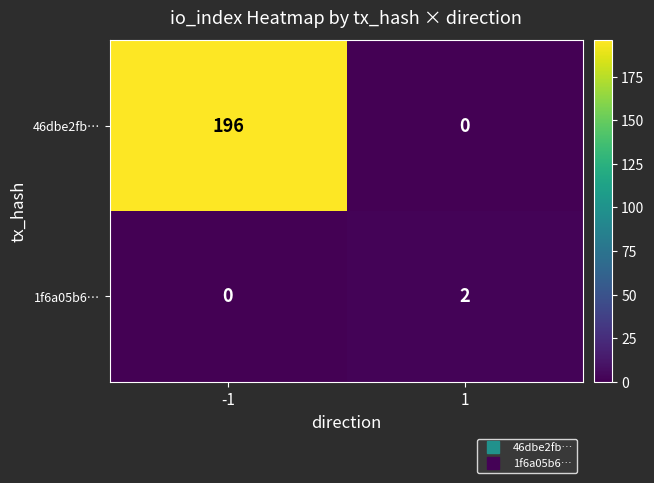

What is the sum of all 46dbe2fb… values?

196